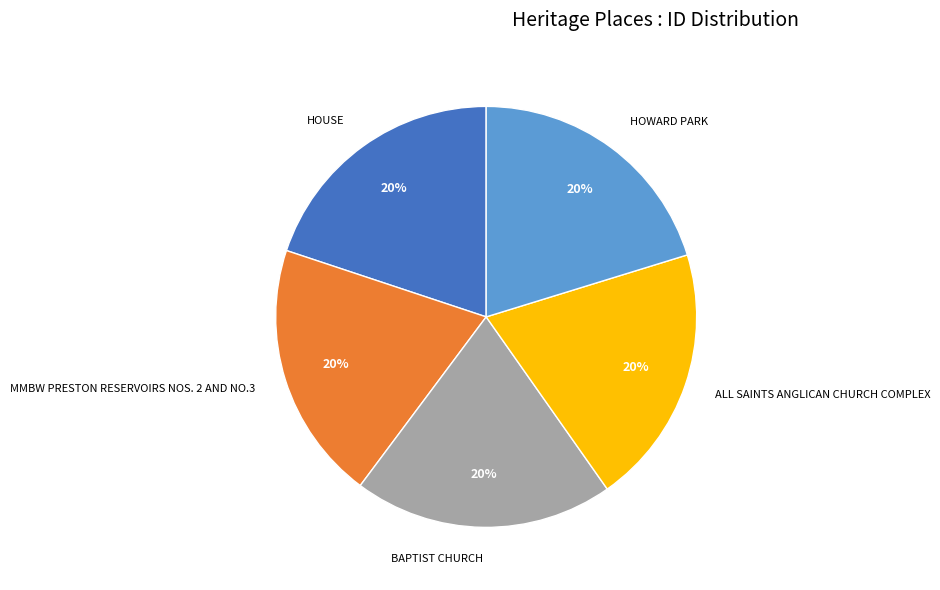

Is it true that HOWARD PARK is 28% of the pie?

False